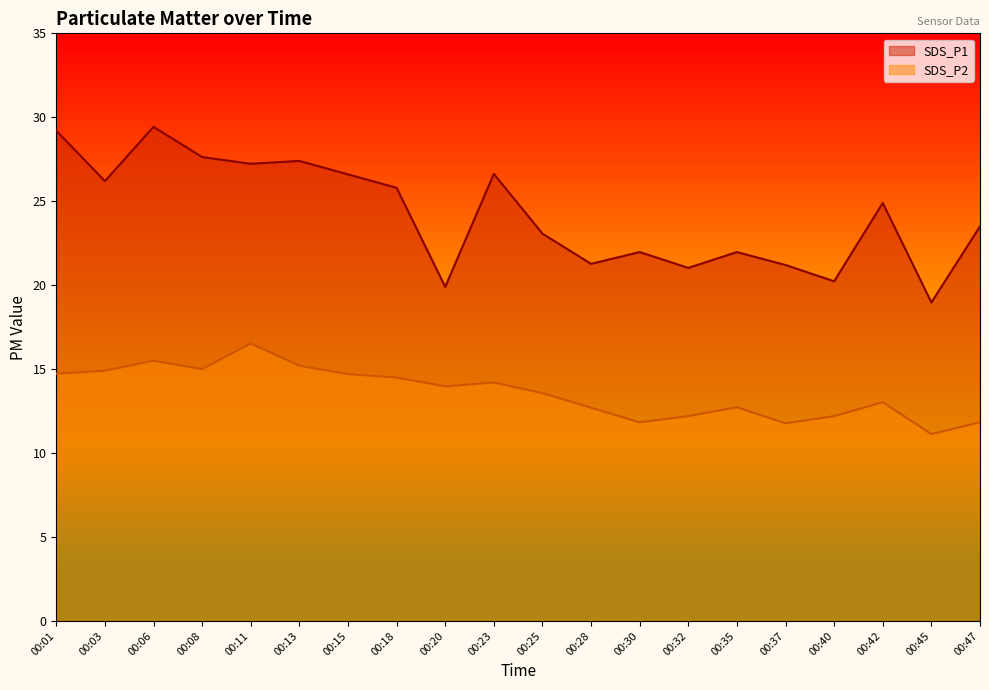

True or false: SDS_P2 and SDS_P1 cross at least once.

False